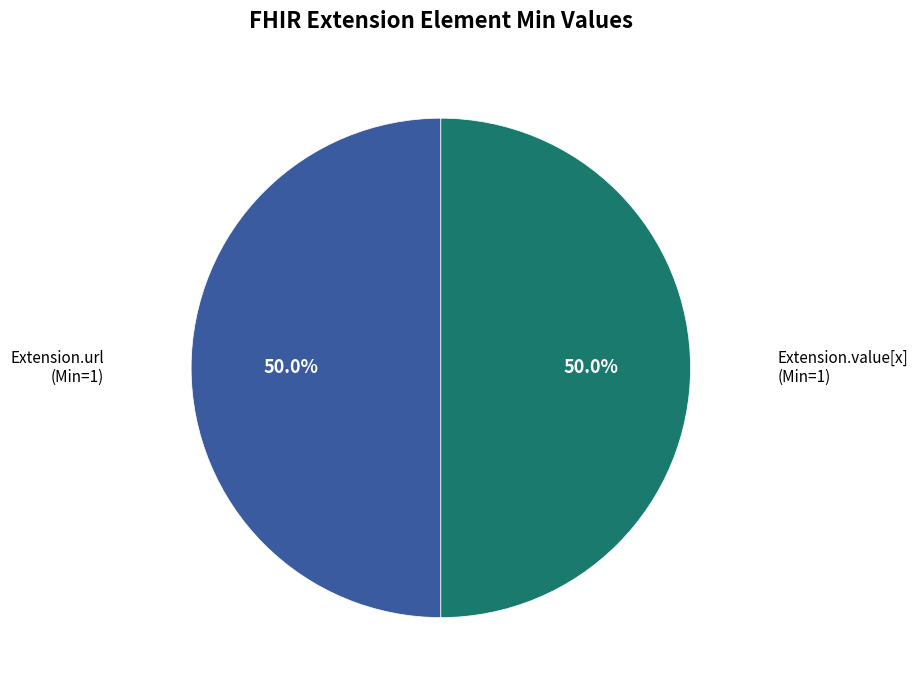

Approximately how many times larger is the value at Extension.url compared to Extension.value[x]?

1.0